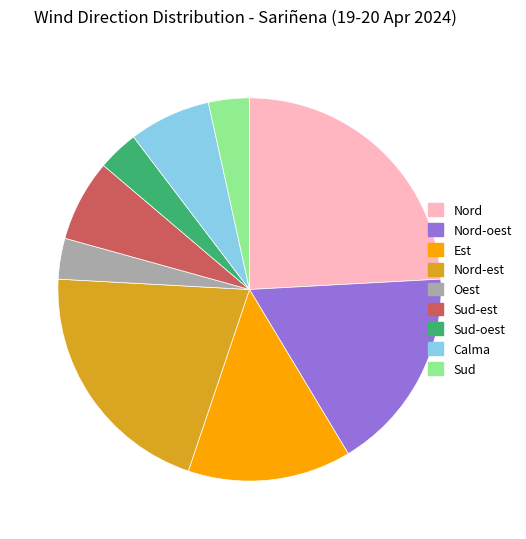

Do Nord-oest and Sud together represent more than half of the pie?

No